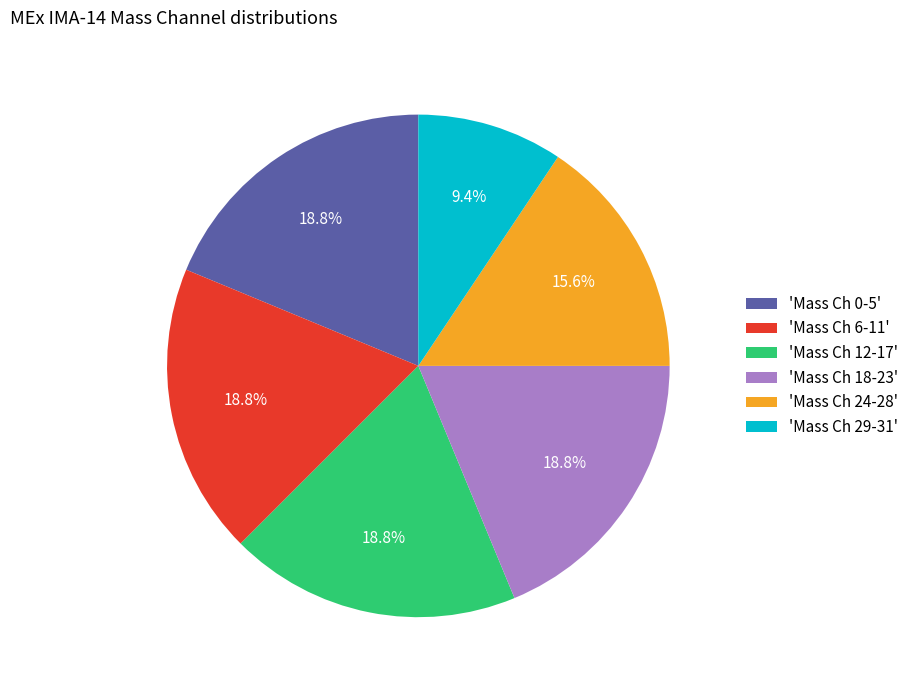

What is the total percentage of 'Mass Ch 12-17' and 'Mass Ch 0-5'?

37.5%